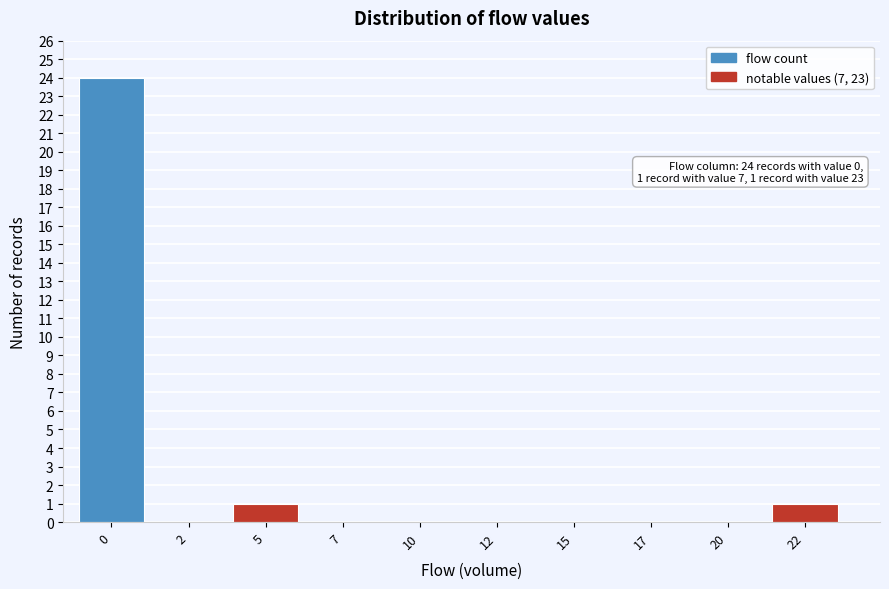

Reading left to right, transcribe all the data shown in this chart.

0=24	2=0	5=1	7=0	10=0	12=0	15=0	17=0	20=0	22=1